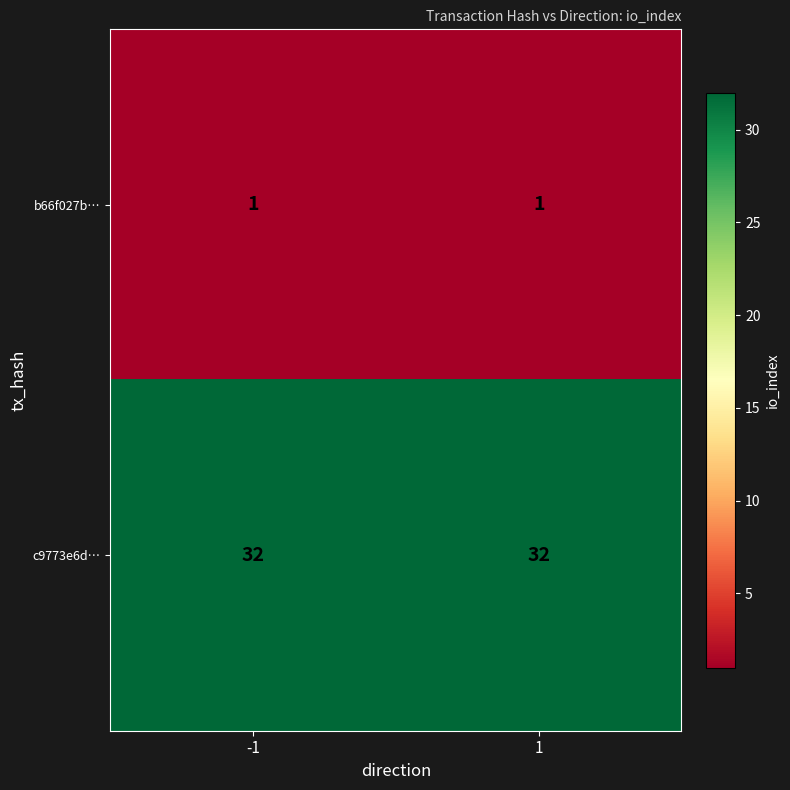

True or false: b66f027b… has a value of 0 at -1.

False